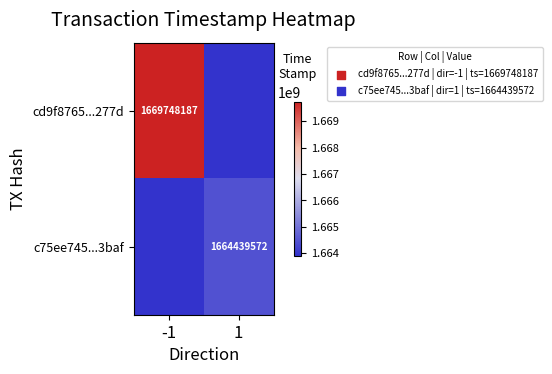

True or false: c75ee745...3baf has a value of 1664439572.0 at 1.

True